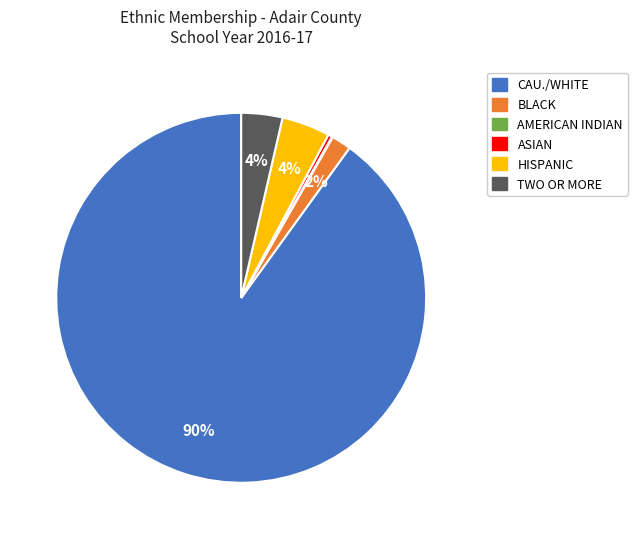

To the nearest percent, what is the average slice percentage?

17%